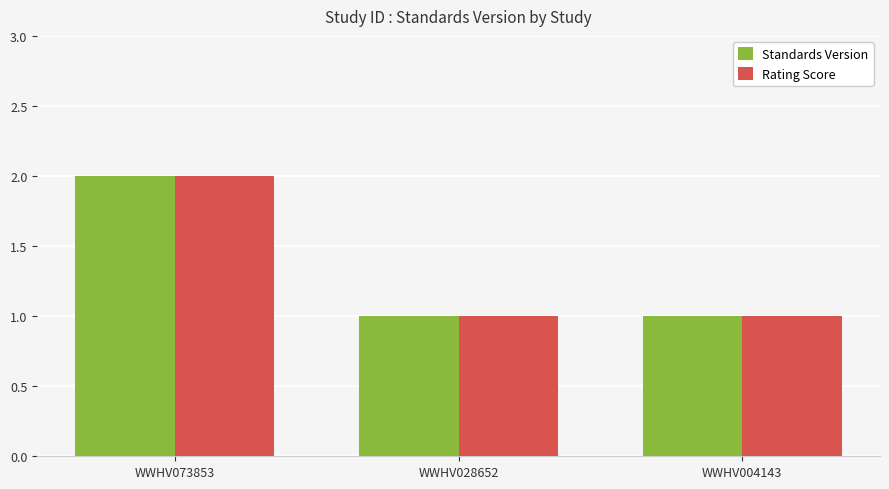

Which label corresponds to the largest value in the chart?

WWHV073853